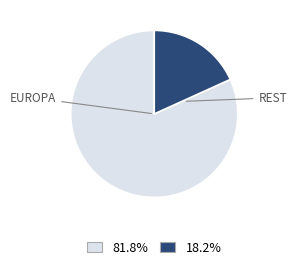

Does any single category account for the majority?

Yes